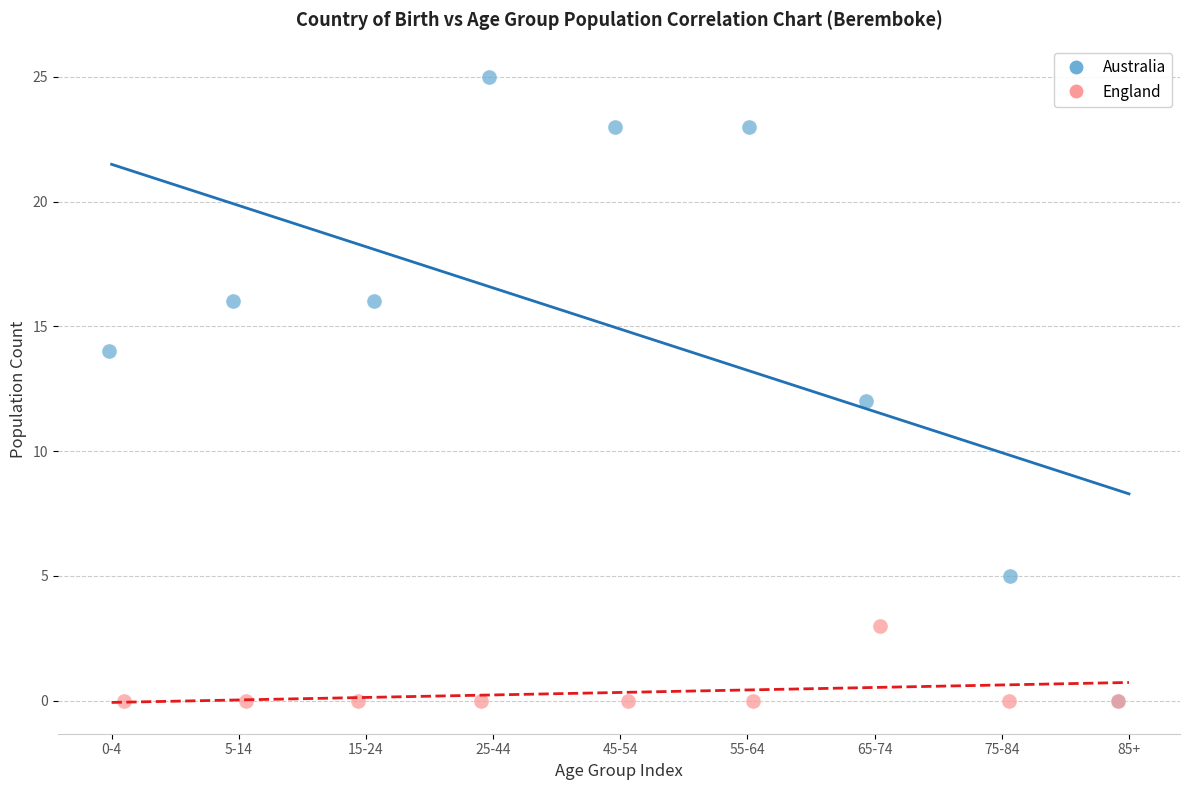

Which series reaches the maximum Y coordinate?

Australia